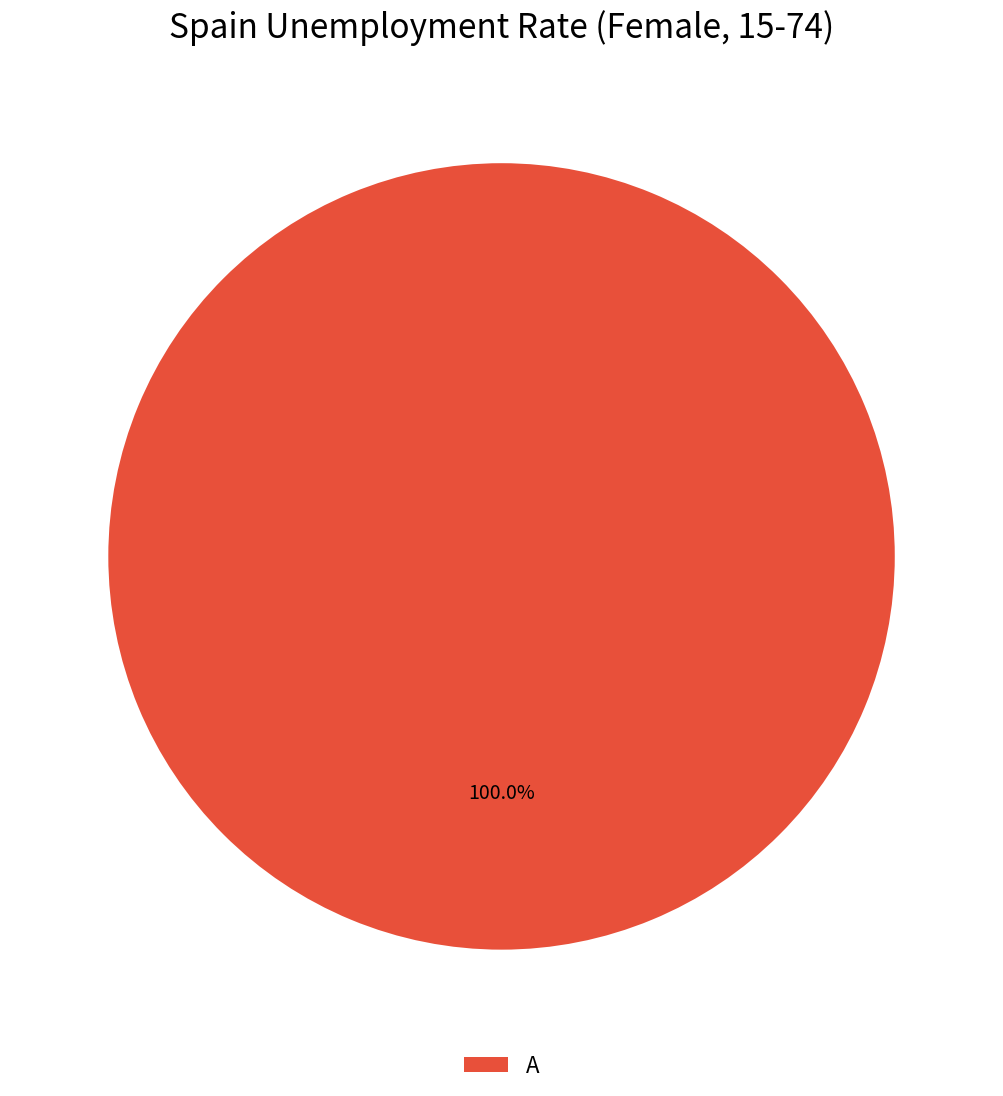

How many slices are in this pie chart?

1